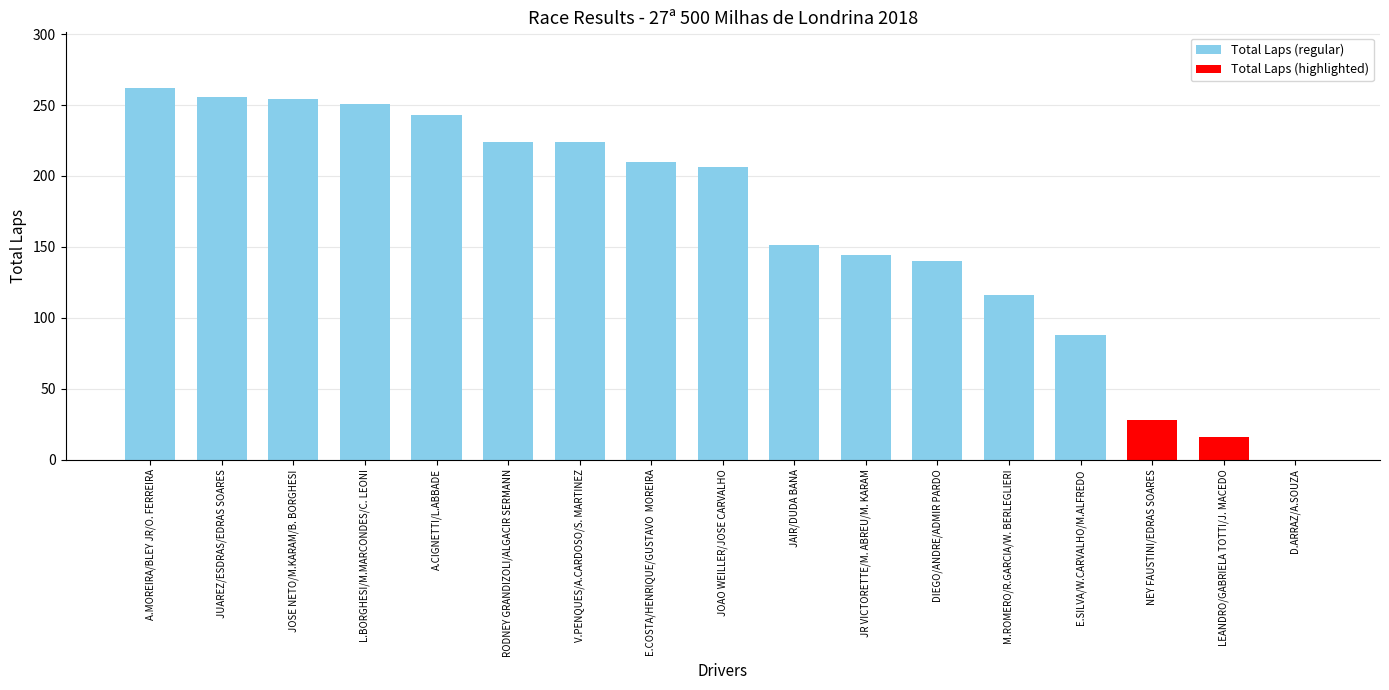

Reading left to right, what are all the values shown in this chart?

A.MOREIRA/BLEY JR/O. FERREIRA=262	JUAREZ/ESDRAS/EDRAS SOARES=256	JOSE NETO/M.KARAM/B. BORGHESI=254	L.BORGHESI/M.MARCONDES/C. LEONI=251	A.CIGNETTI/L.ABBADE=243	RODNEY GRANDIZOLI/ALGACIR SERMANN=224	V.PENQUES/A.CARDOSO/S. MARTINEZ=224	E.COSTA/HENRIQUE/GUSTAVO  MOREIRA=210	JOAO WEILLER/JOSE CARVALHO=206	JAIR/DUDA BANA=151	JR VICTORETTE/M. ABREU/M. KARAM=144	DIEGO/ANDRE/ADMIR PARDO=140	M.ROMERO/R.GARCIA/W. BERLEGLIERI=116	E.SILVA/W.CARVALHO/M.ALFREDO=88	NEY FAUSTINI/EDRAS SOARES=28	LEANDRO/GABRIELA TOTTI/J. MACEDO=16	D.ARRAZ/A.SOUZA=0